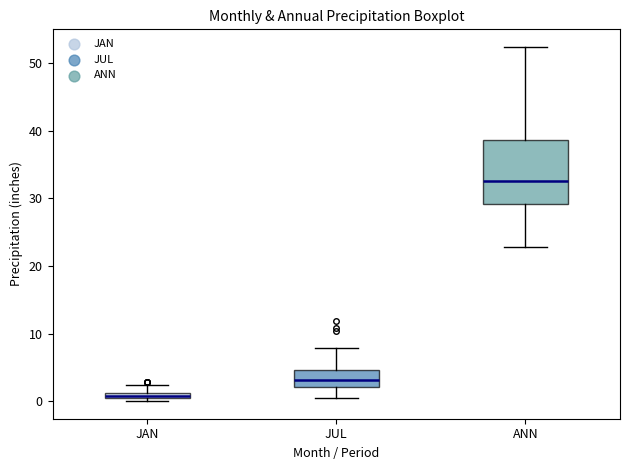

Where is the lower edge of the box for JAN on the y-axis? The values are not printed on the chart, so give them approximately, as read against the axis.

0